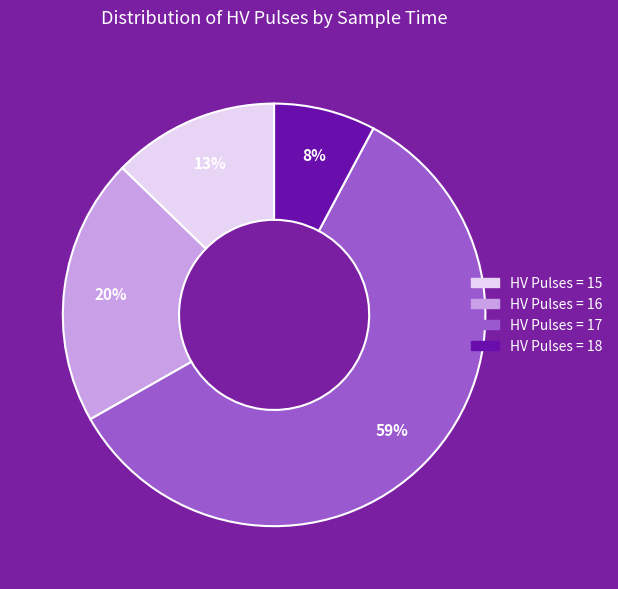

How many slices are in this pie chart?

4